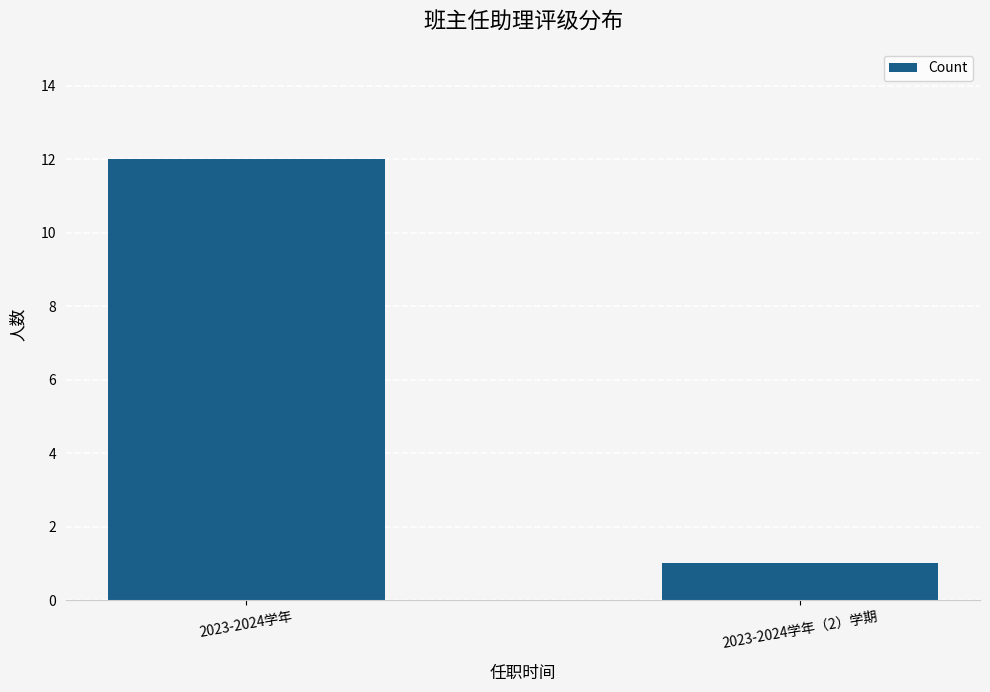

The chart shows a value of 1 at 2023-2024学年（2）学期. True or false?

True